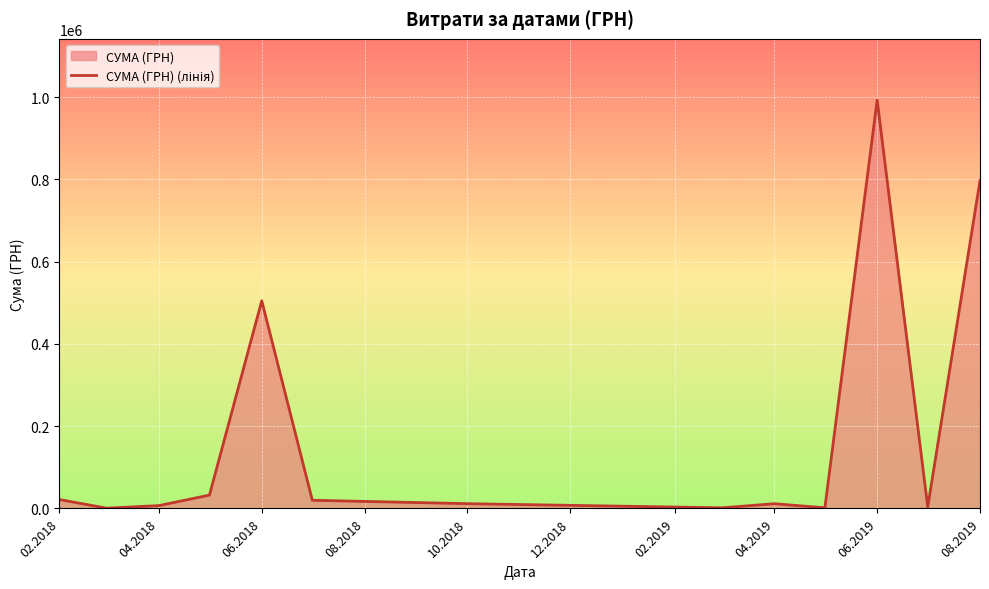

What is the difference between the maximum and minimum values?

992352.4